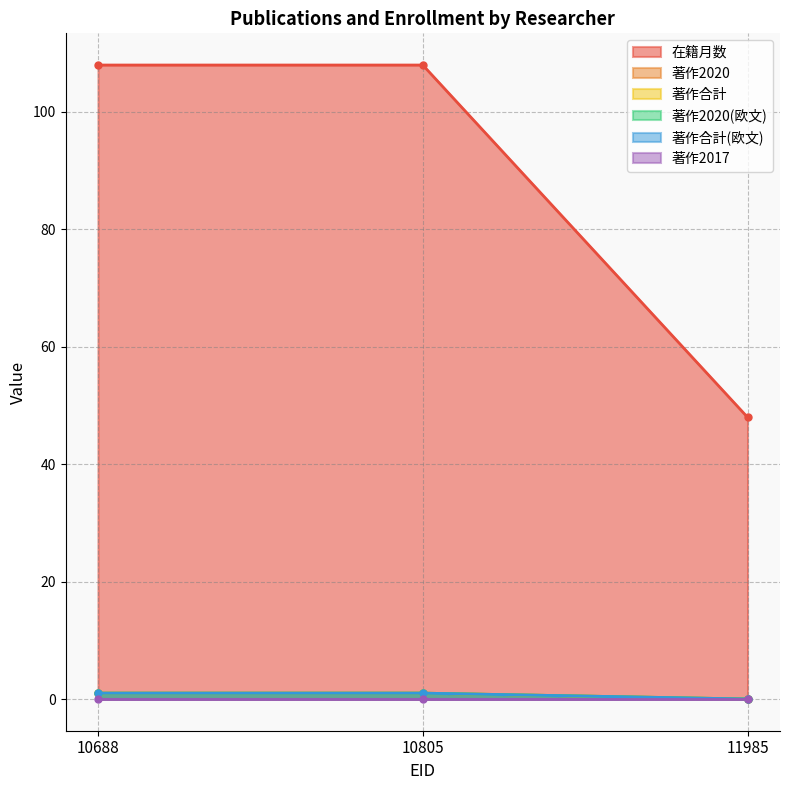

Which has a higher value, 10805 or 11985?

10805